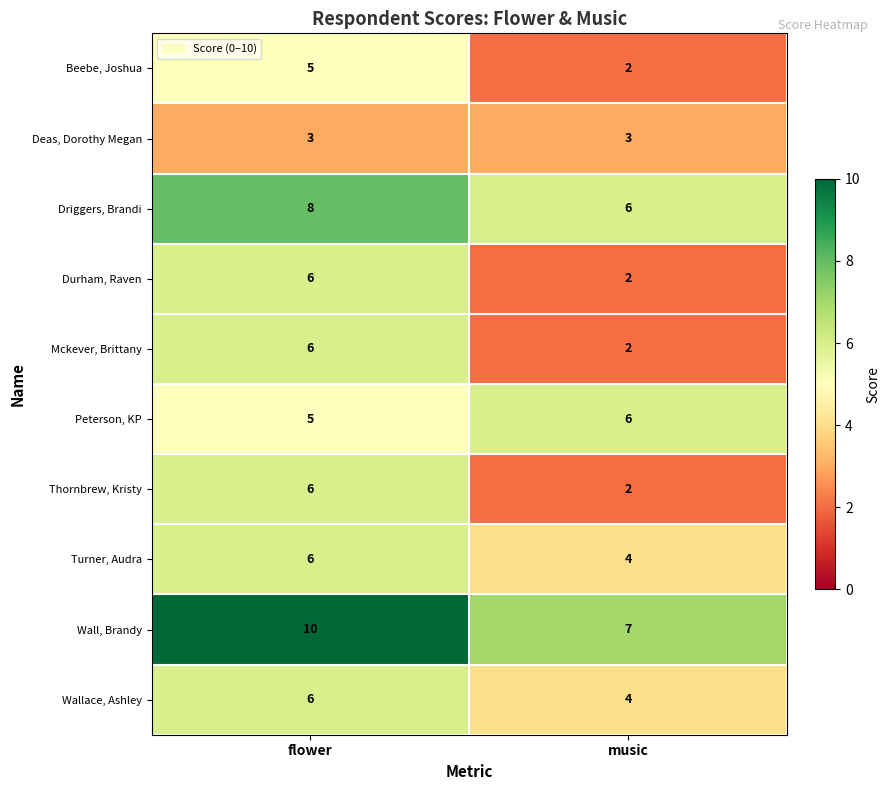

The value of Wall, Brandy at music is 7. True or false?

True